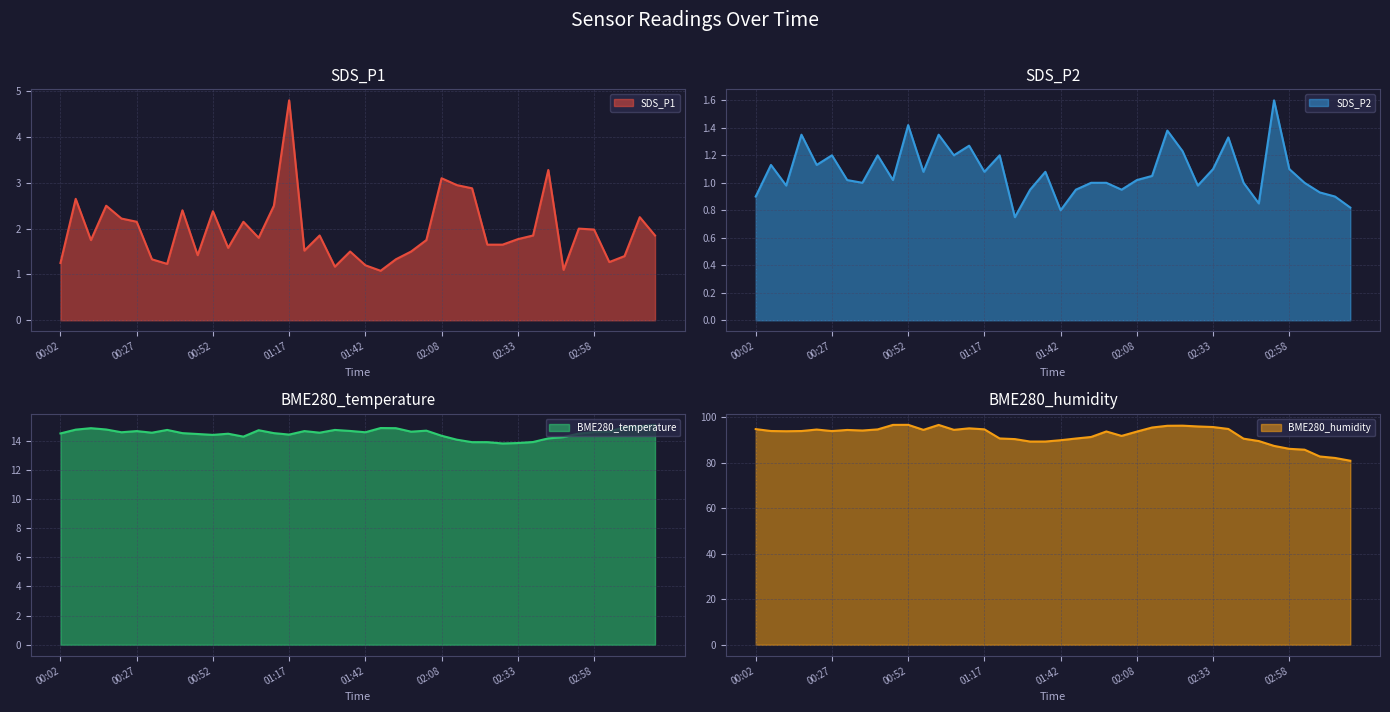

Is it true that SDS_P2 line equals 1.5 at 38?

False